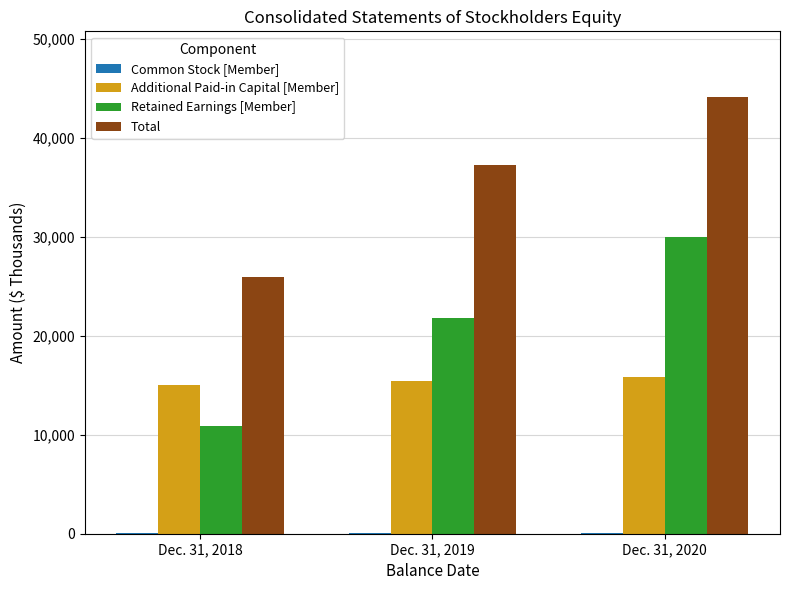

What is the maximum value for Total?

44151